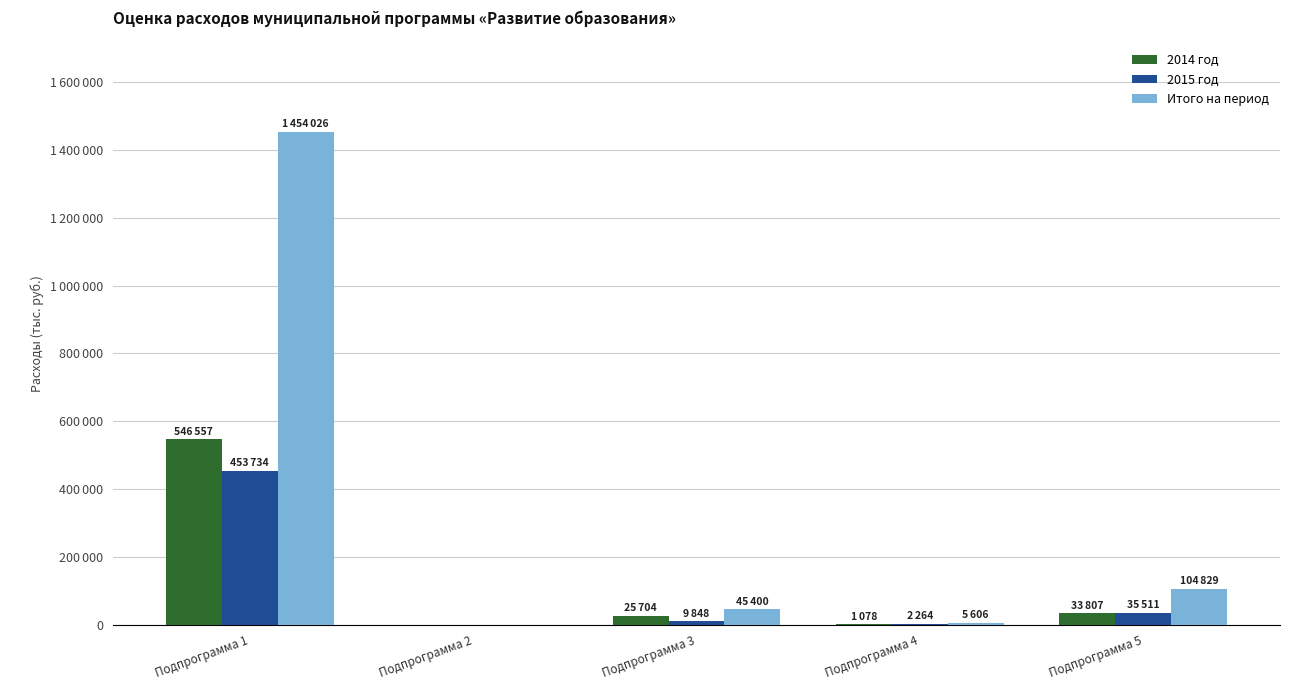

Does the chart contain stacked bars?

No